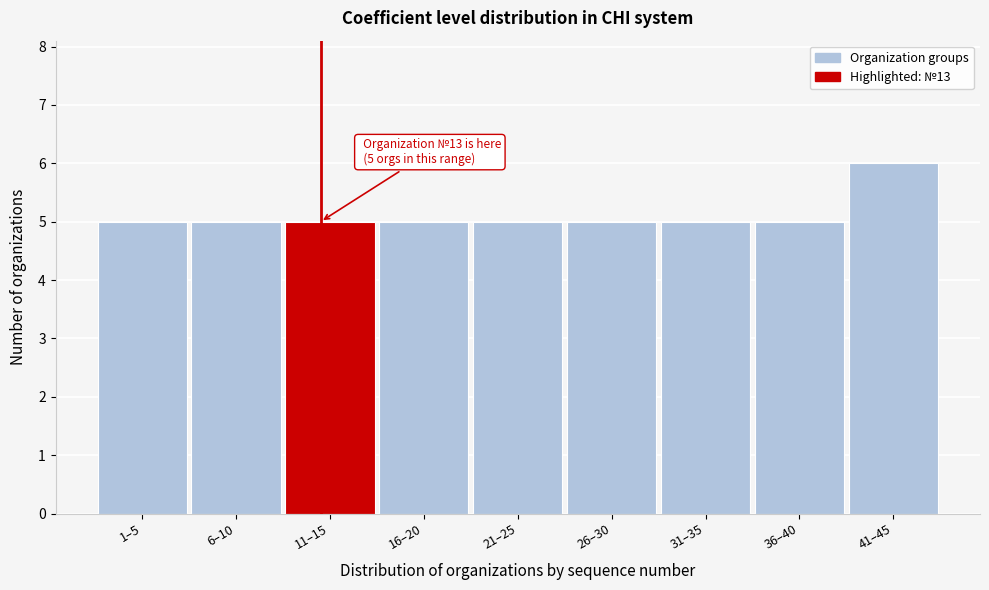

Reading right to left, what are all the values shown in this chart?

6	5	5	5	5	5	5	5	5